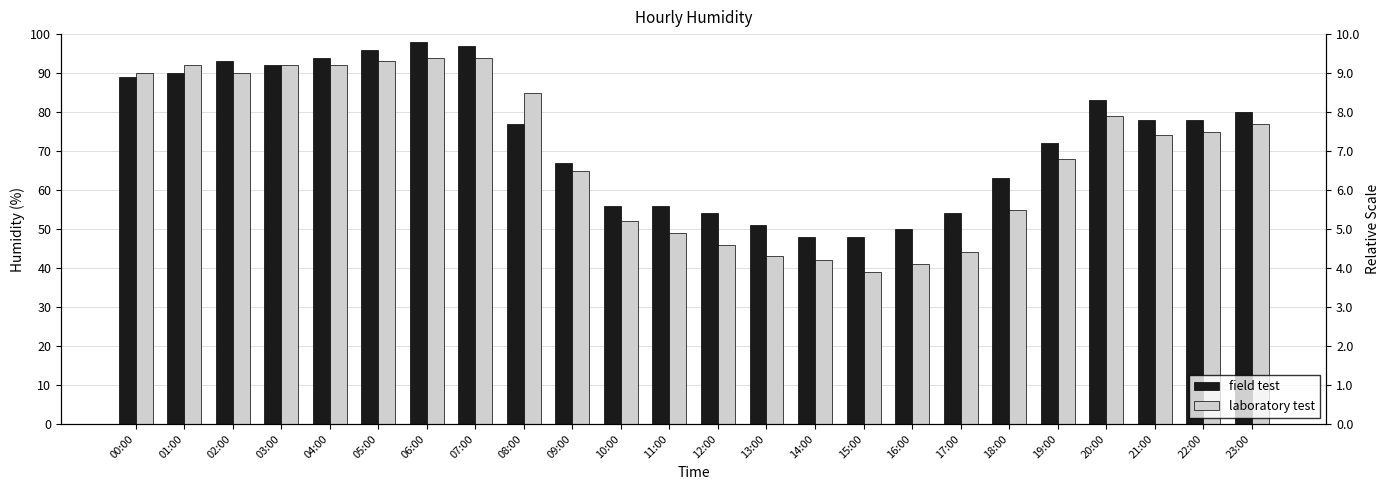

At which category is the sum across all series the highest?

06:00